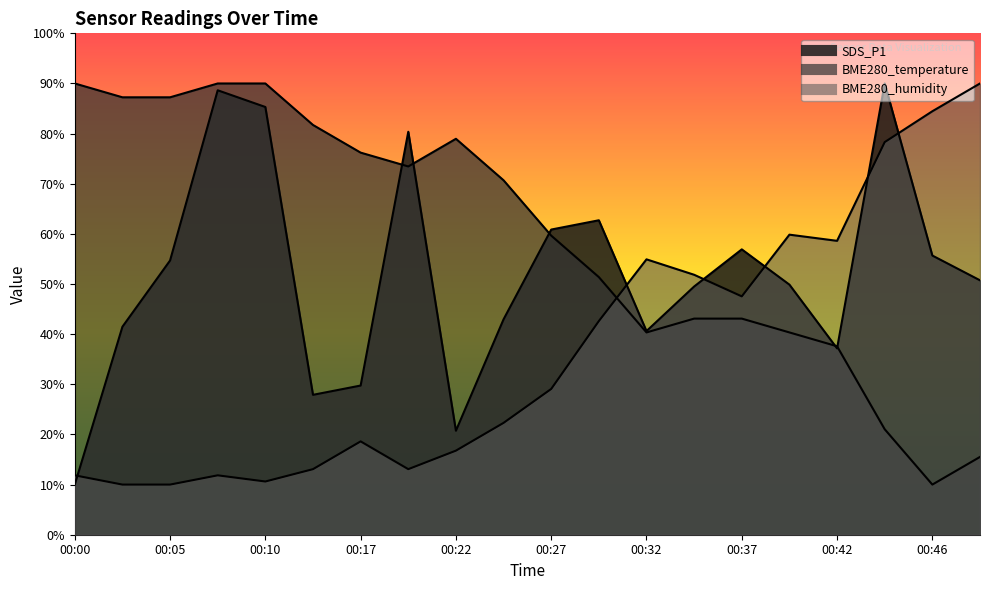

What is the total value across all series at 00:05?

151.9